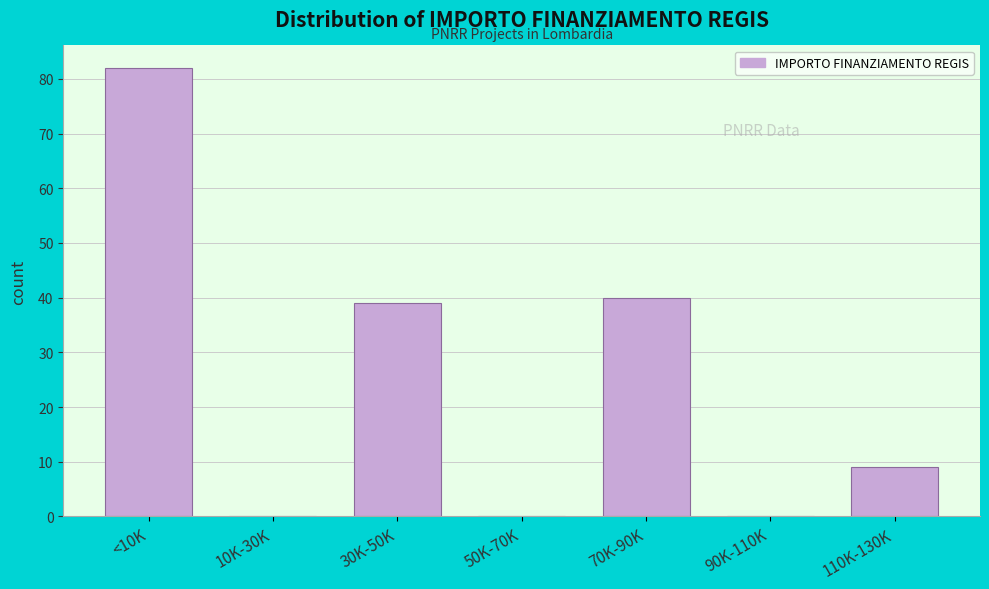

Reading left to right, list all the values displayed in this chart.

<10K=82	10K-30K=0	30K-50K=39	50K-70K=0	70K-90K=40	90K-110K=0	110K-130K=9